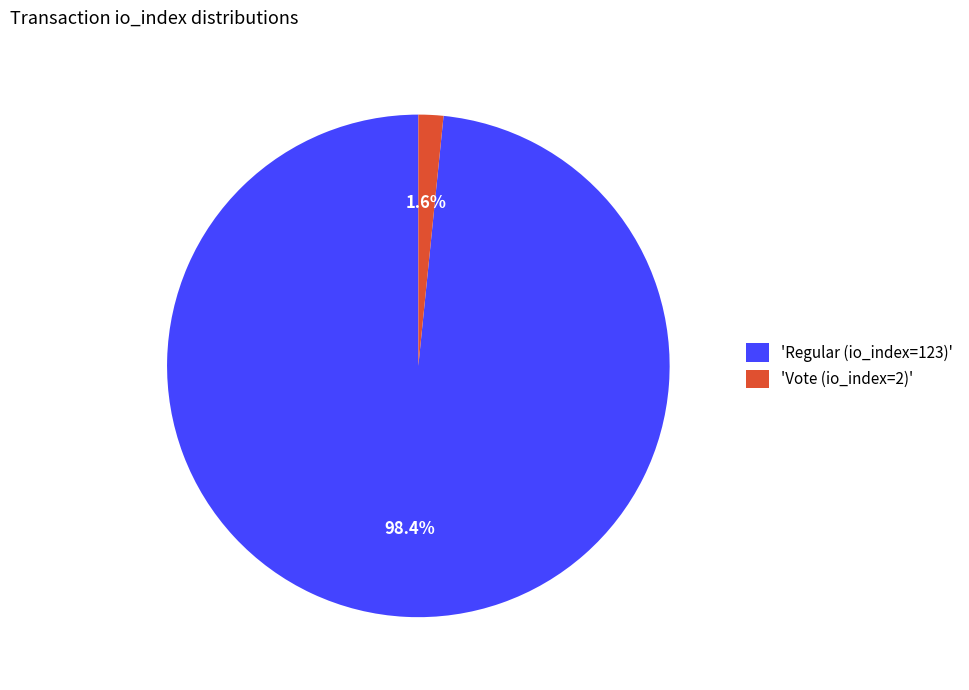

Do 'Regular (io_index=123)' and 'Vote (io_index=2)' together represent more than half of the pie?

Yes